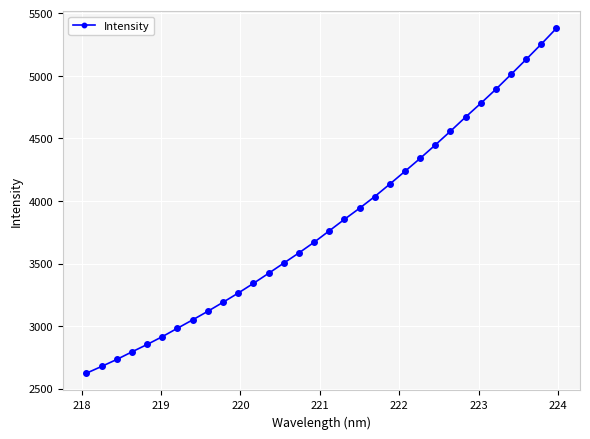

What is the value of the 23rd point from the left?

4340.1